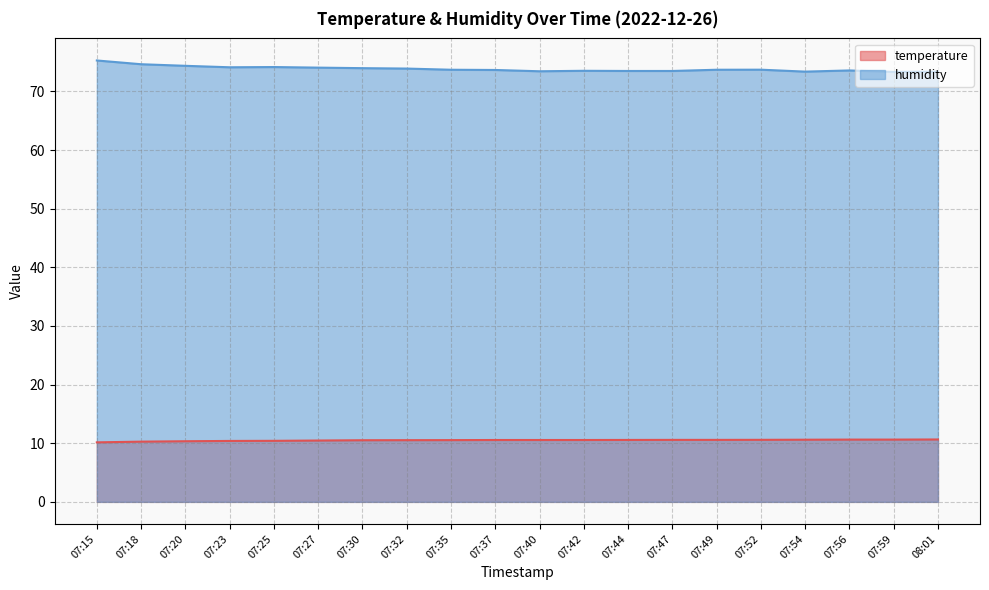

Which category has the highest value in the temperature series?

08:01